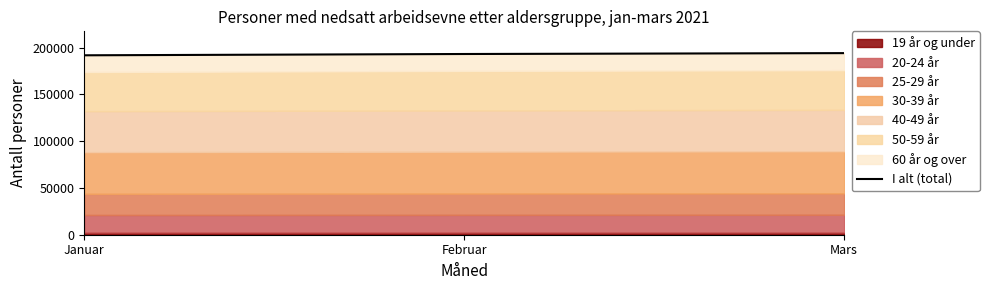

True or false: the data shows 110711 at Februar.

False